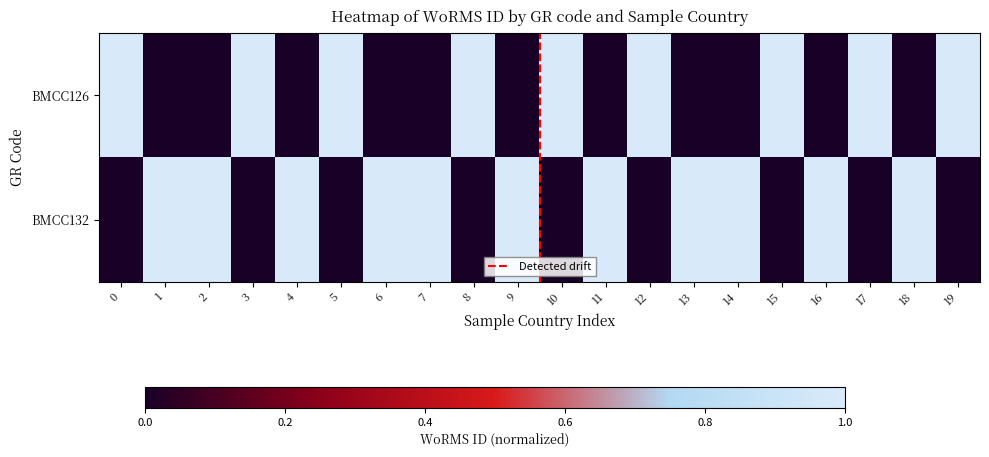

Which series has the widest spread of values?

BMCC126